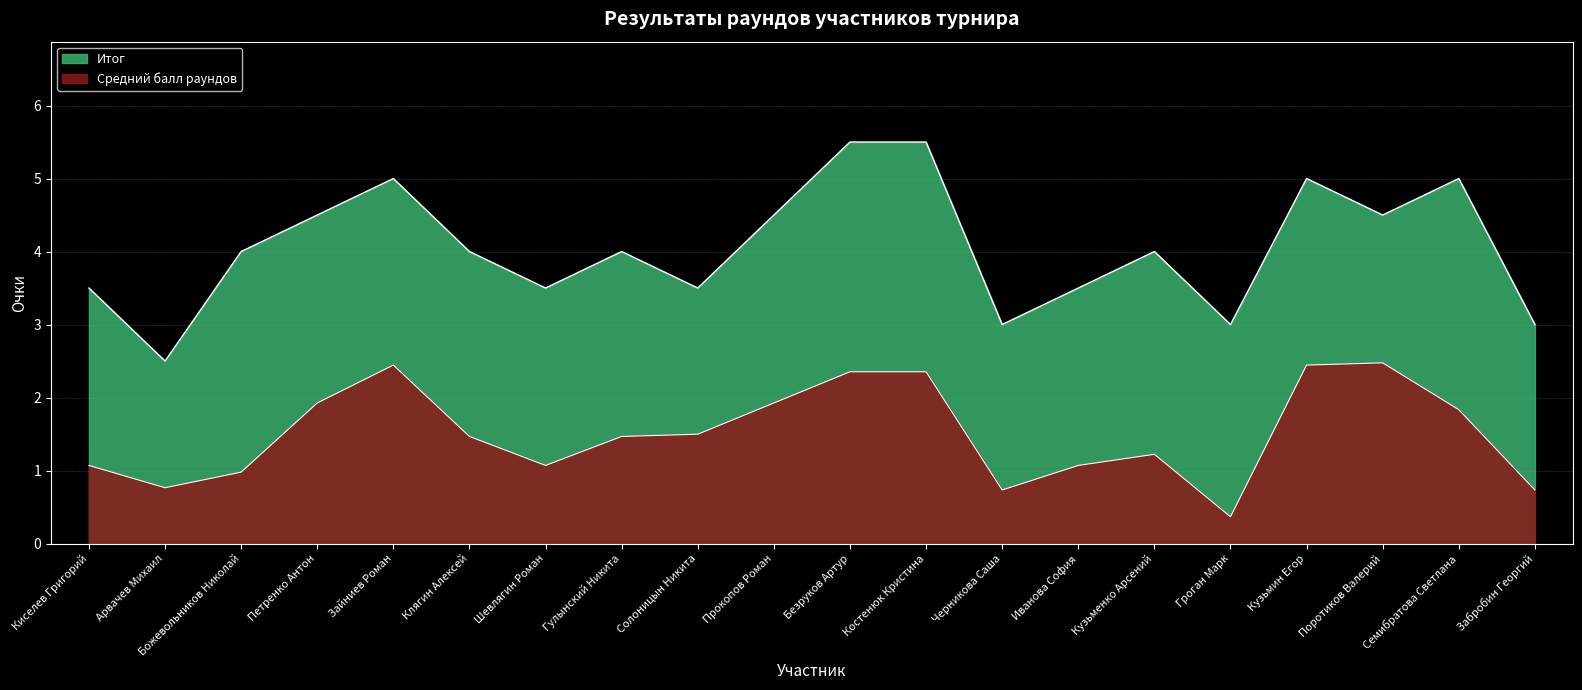

Between Гроган Марк and Клягин Алексей, which is larger?

Клягин Алексей